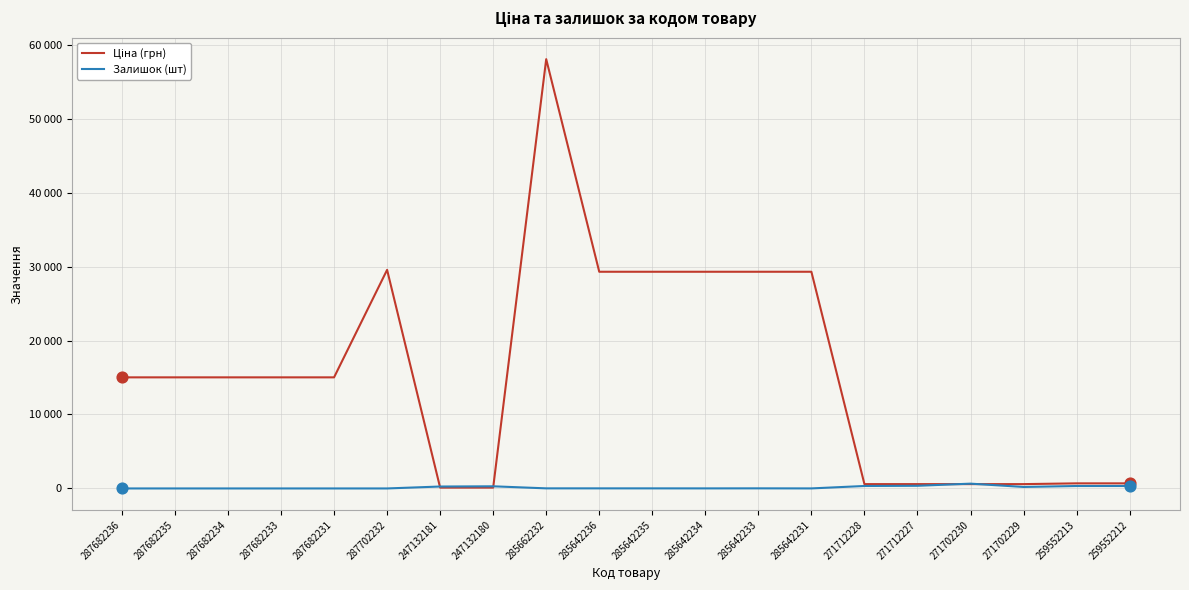

What is the total value across all series at 287682235?

15019.2